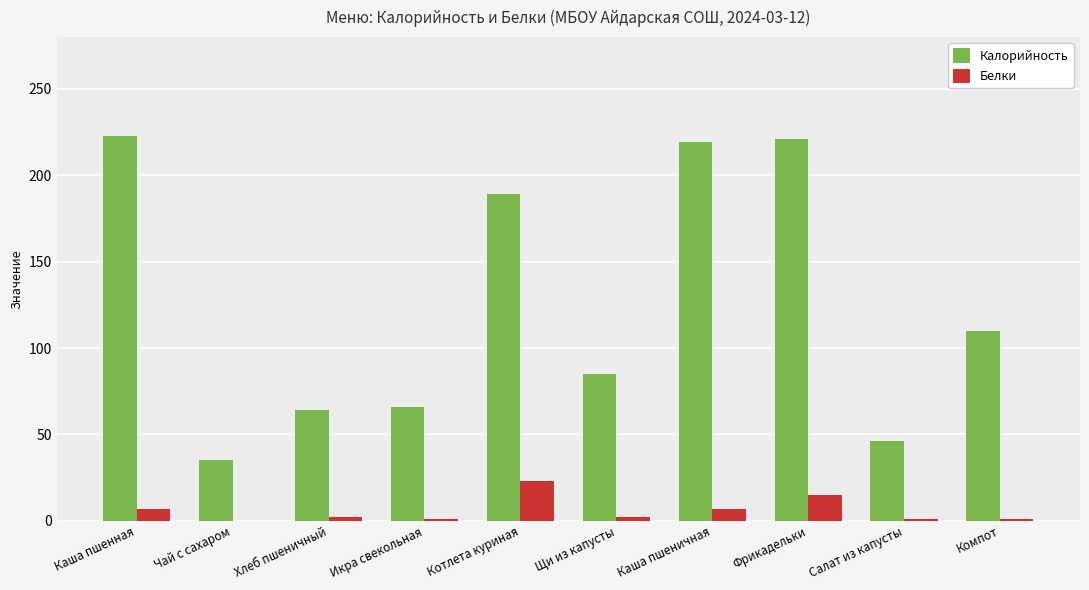

Count the number of data series in this chart.

2